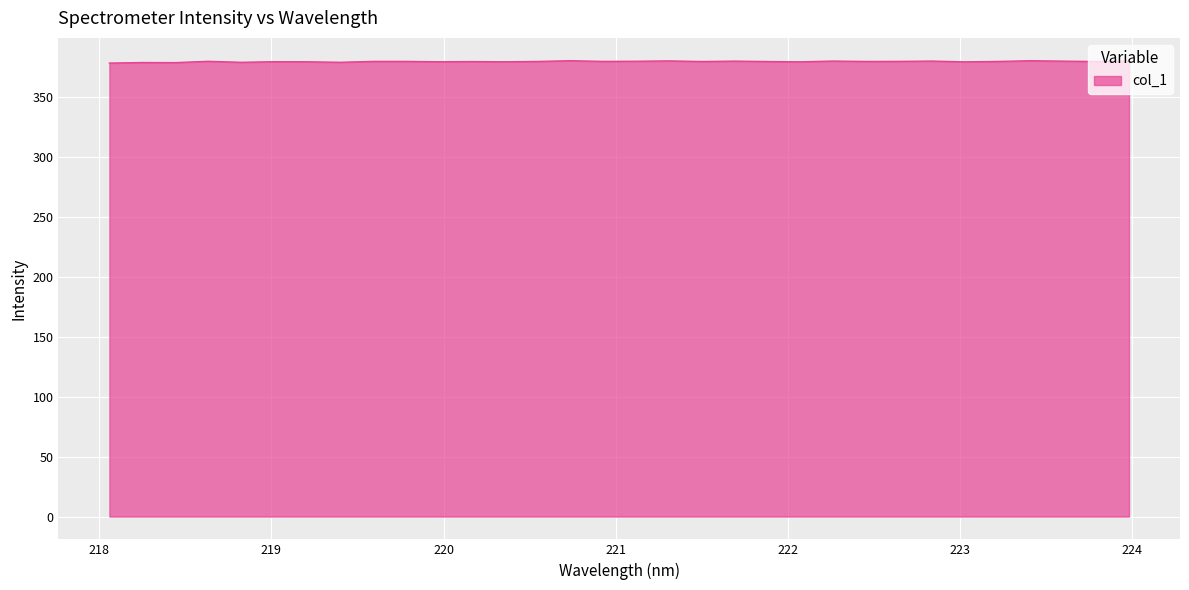

What is the minimum value shown in the chart?

378.1